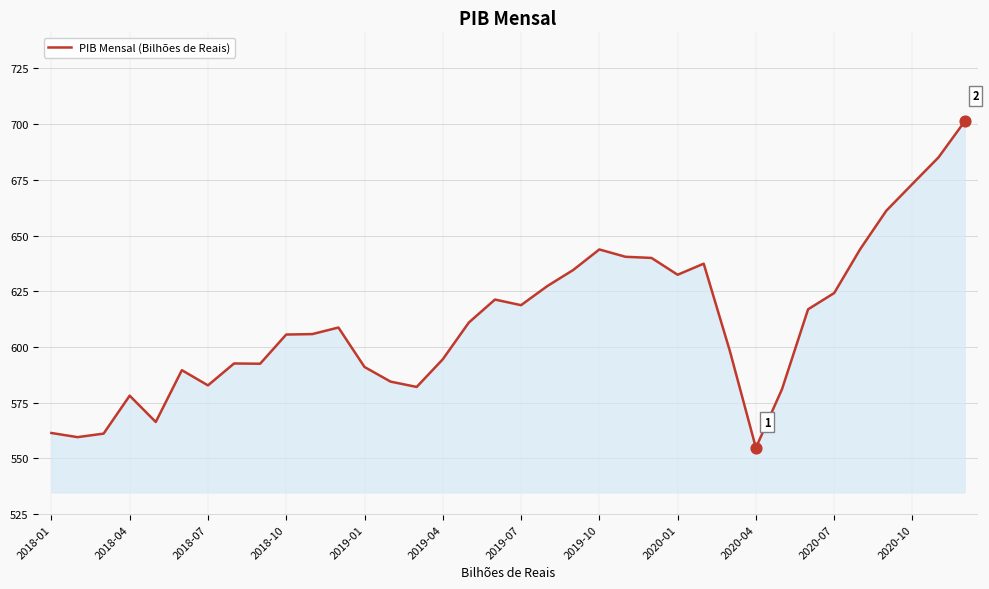

What is the difference between the maximum and minimum values?

146.4